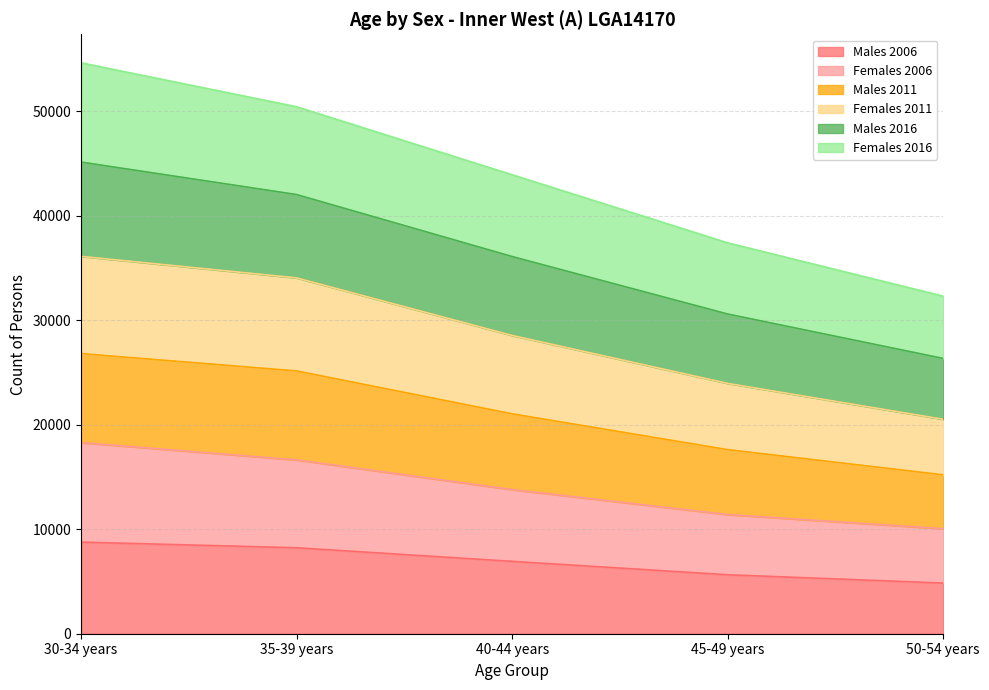

What is the highest value of the Males 2006 series?

8766